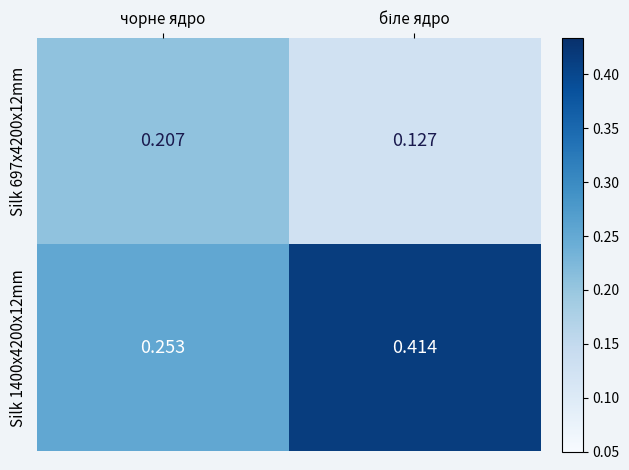

Is the value of Silk 1400x4200x12mm at чорне ядро greater than the value of Silk 697x4200x12mm at чорне ядро?

Yes